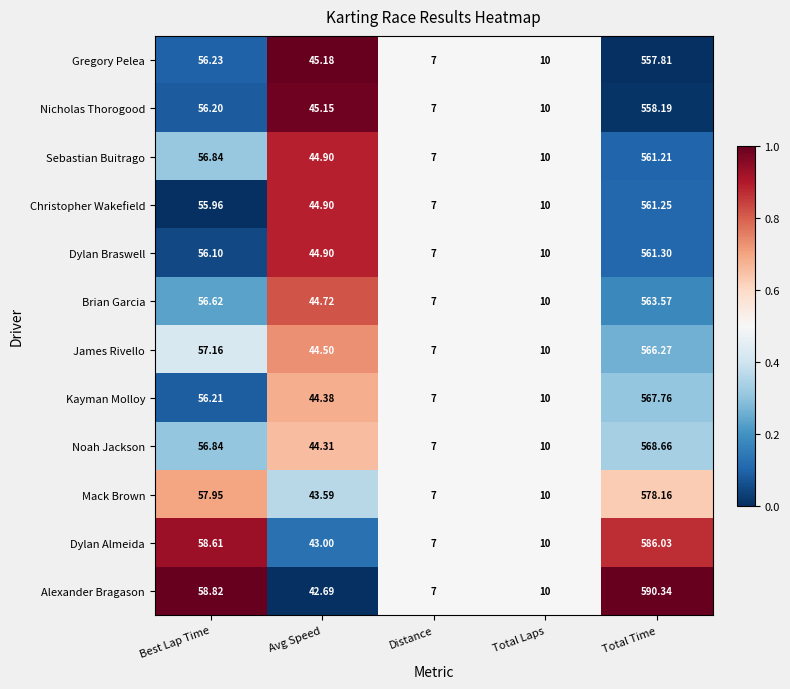

List the series in order of their peak value, lowest first.

Gregory Pelea, Nicholas Thorogood, Sebastian Buitrago, Christopher Wakefield, Dylan Braswell, Brian Garcia, James Rivello, Kayman Molloy, Noah Jackson, Mack Brown, Dylan Almeida, Alexander Bragason